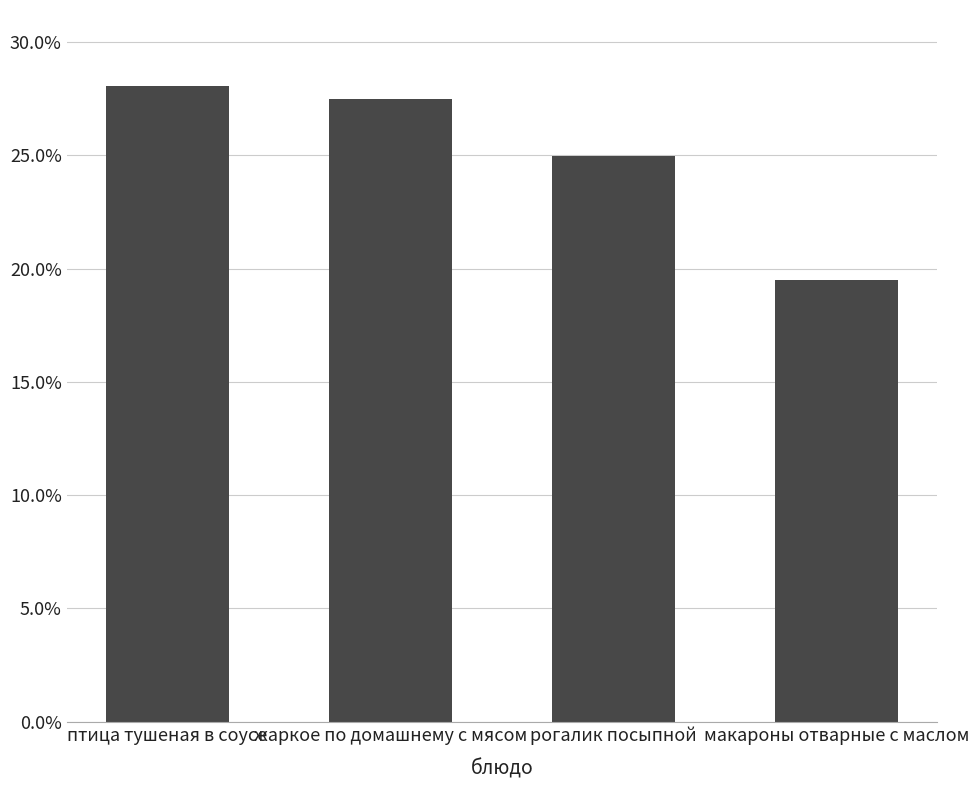

What is the value of the 2nd bar from the left?

0.3